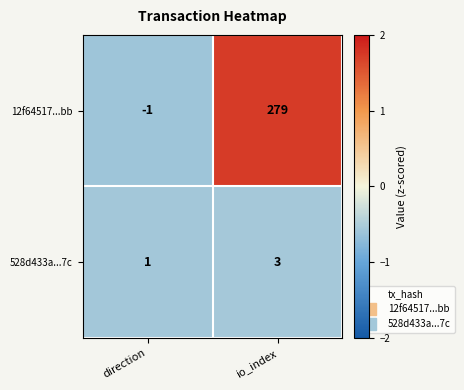

Which series has the largest total across all categories?

12f64517...bb